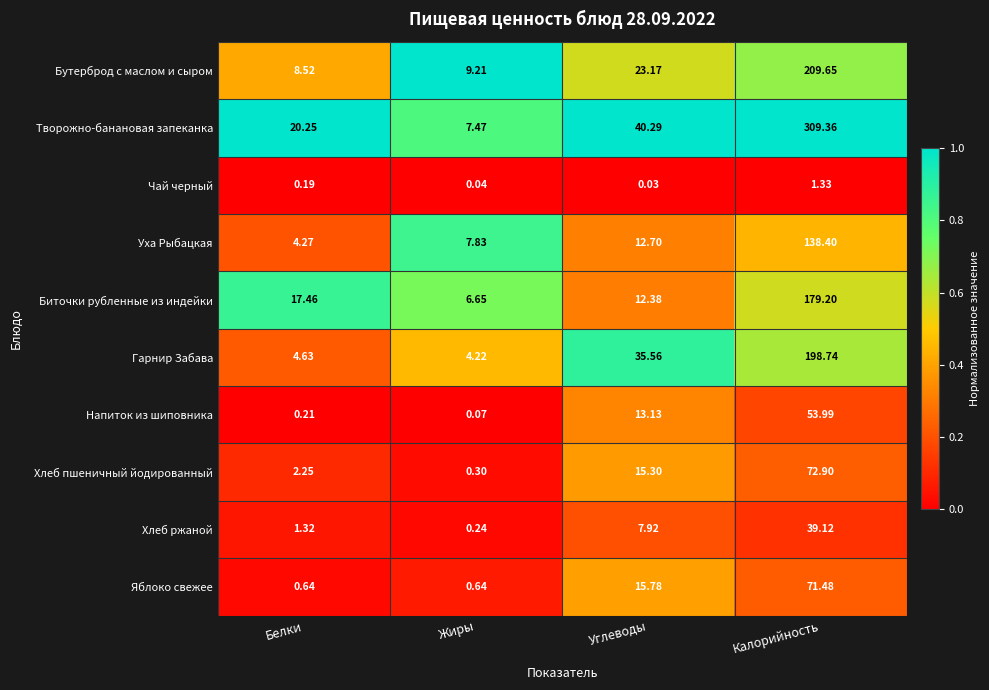

At Калорийность, list the series in order from largest to smallest.

Творожно-банановая запеканка, Бутерброд с маслом и сыром, Гарнир Забава, Биточки рубленные из индейки, Уха Рыбацкая, Хлеб пшеничный йодированный, Яблоко свежее, Напиток из шиповника, Хлеб ржаной, Чай черный